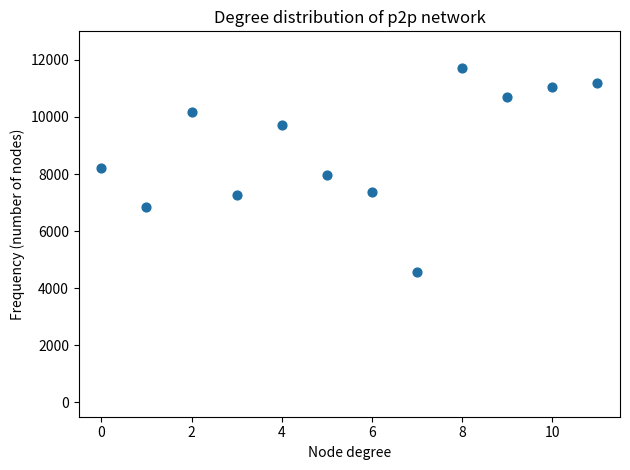

What is the average Y value?

8897.4